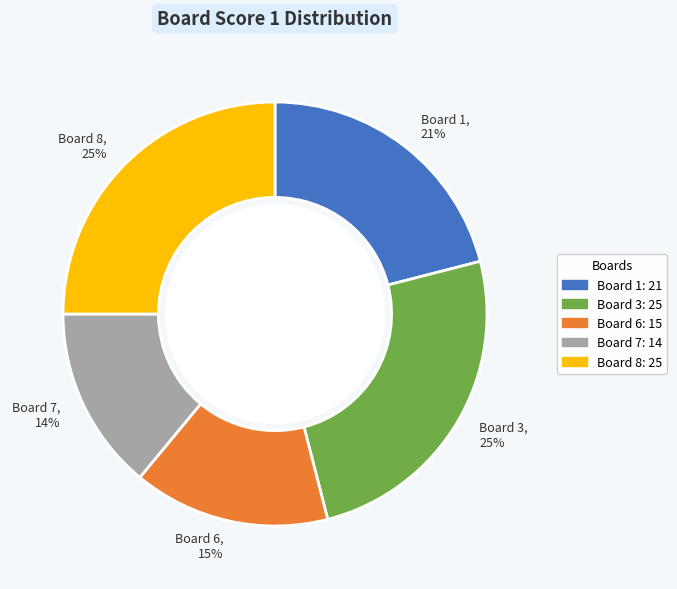

Which slice is the smallest?

Board 7